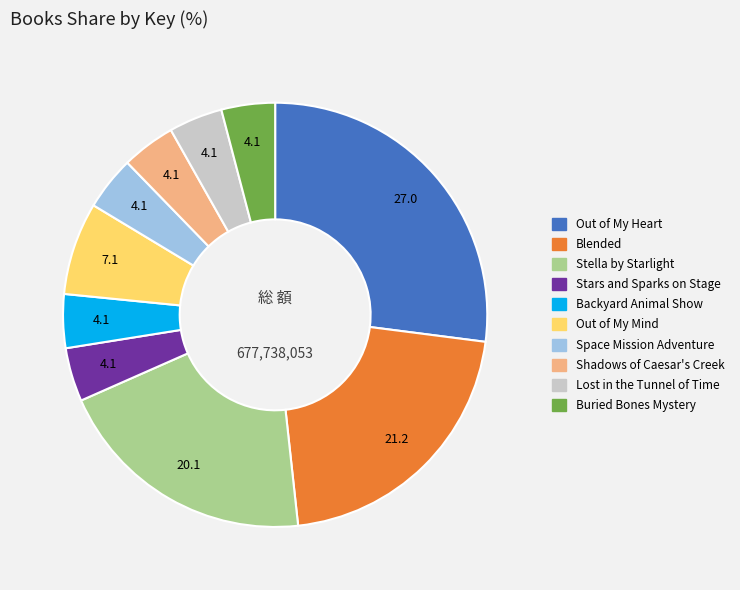

Does any single category account for the majority?

No